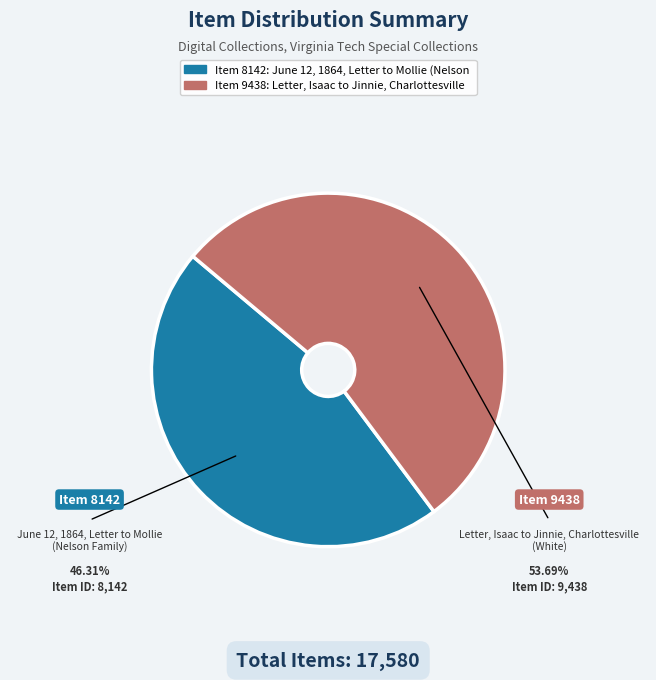

How many slices are in this pie chart?

2